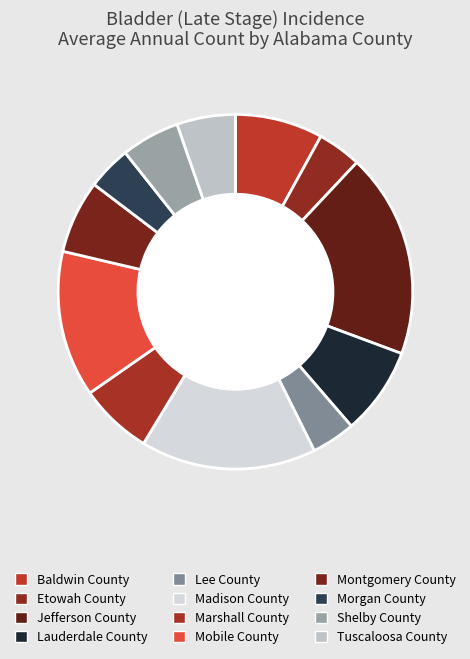

What portion of the pie excludes Montgomery County?

93.3%